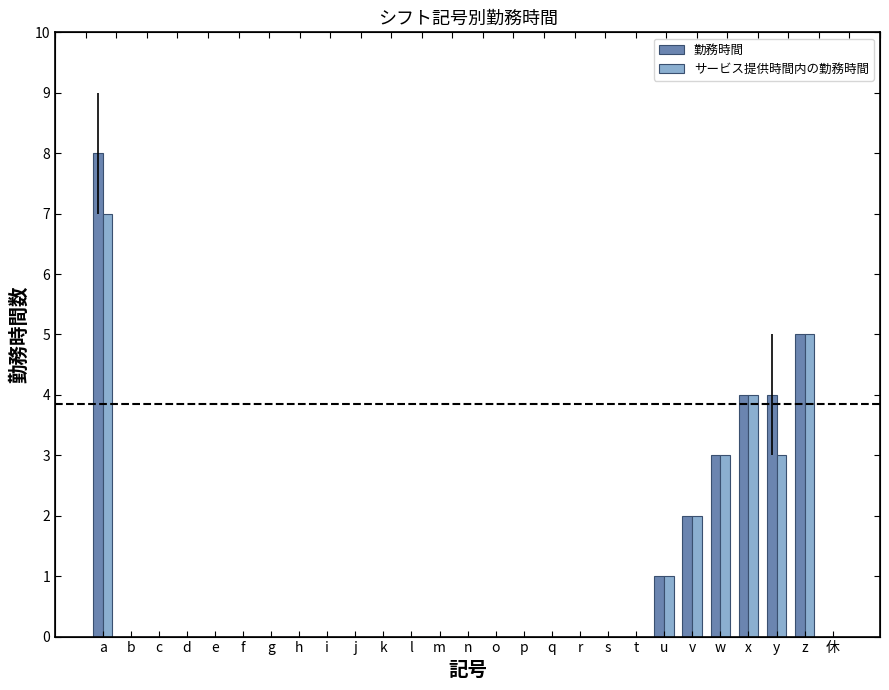

What value does the 勤務時間 series have at w?

3